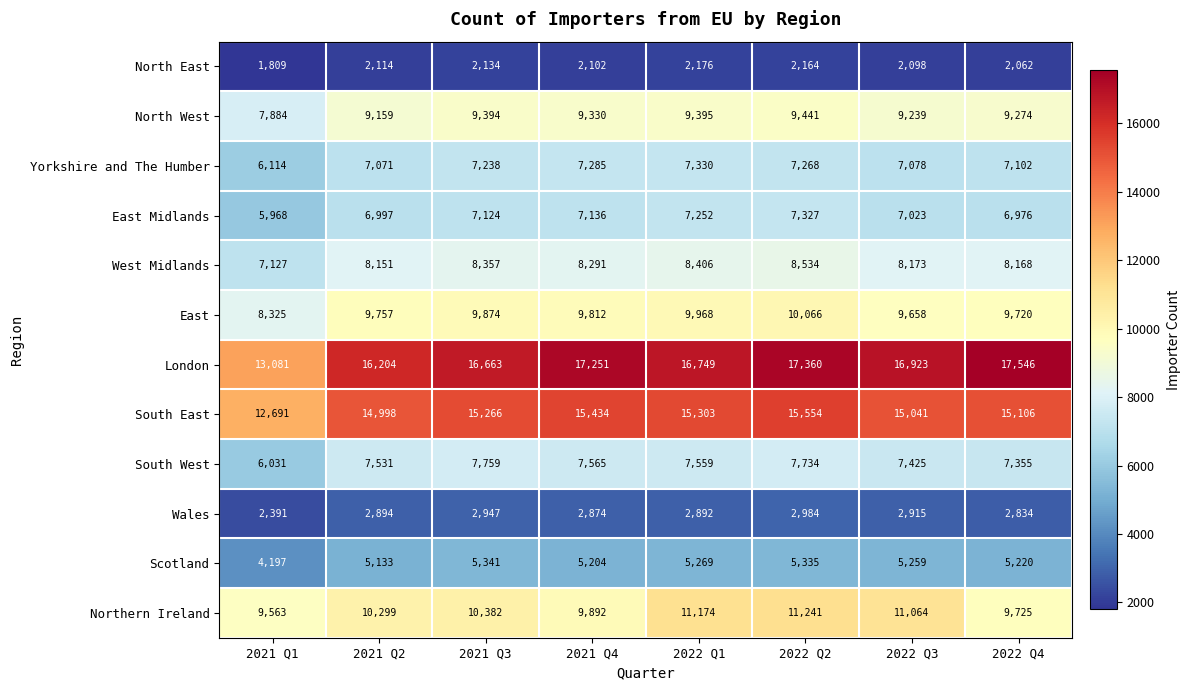

At 2022 Q4, list the series in order from largest to smallest.

London, South East, Northern Ireland, East, North West, West Midlands, South West, Yorkshire and The Humber, East Midlands, Scotland, Wales, North East